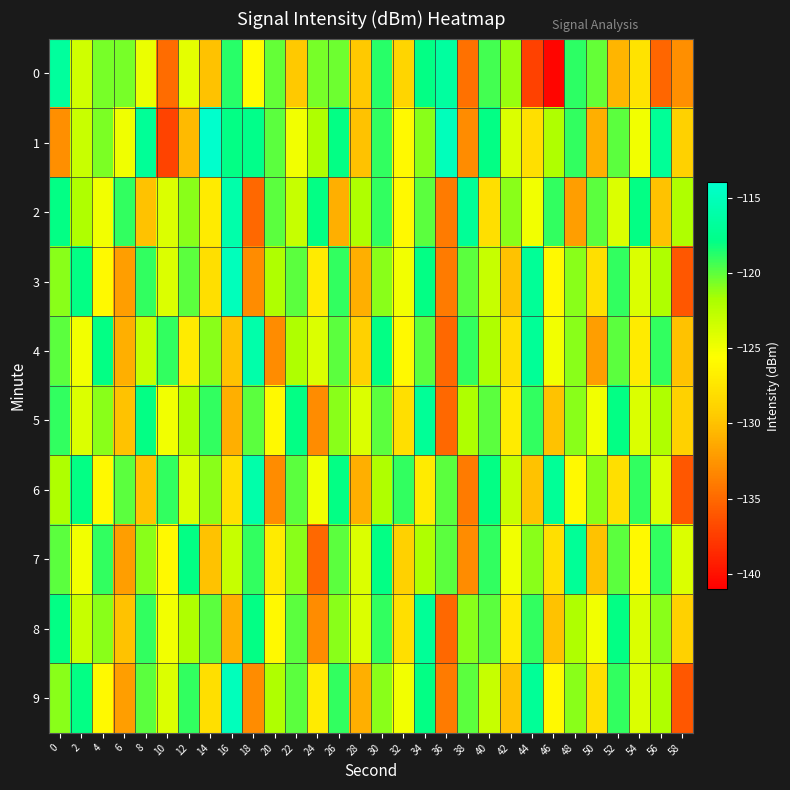

Between 50 and 20, which is larger?

20